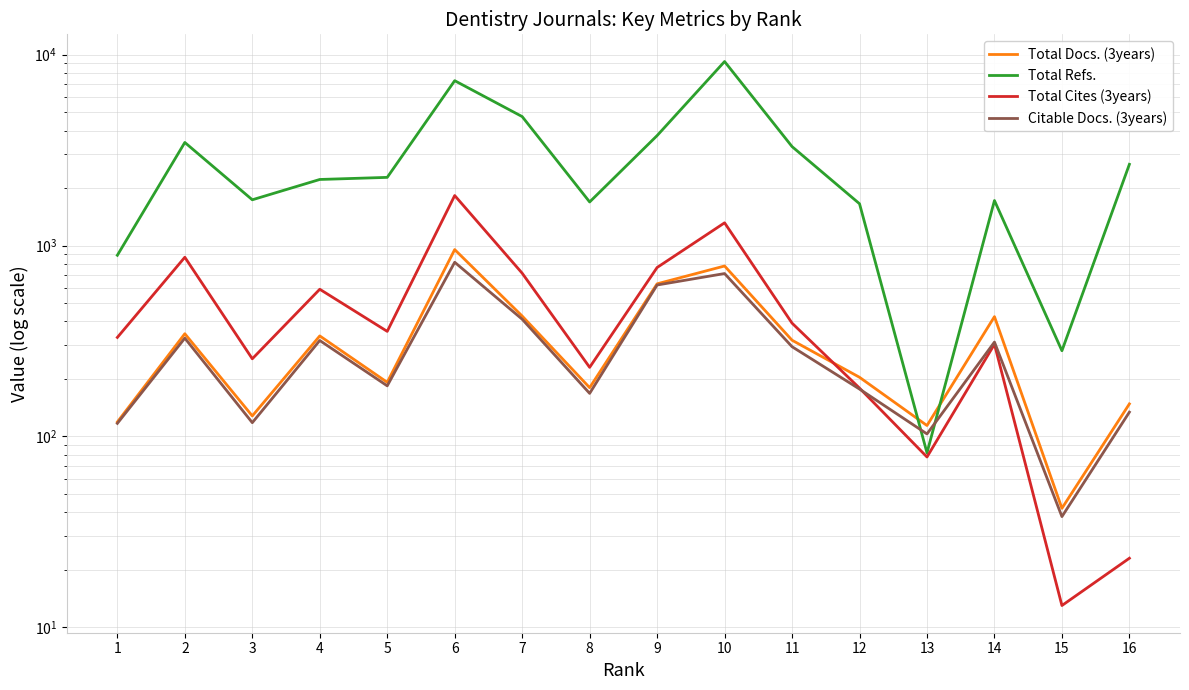

What is the minimum value for Total Docs. (3years)?

42